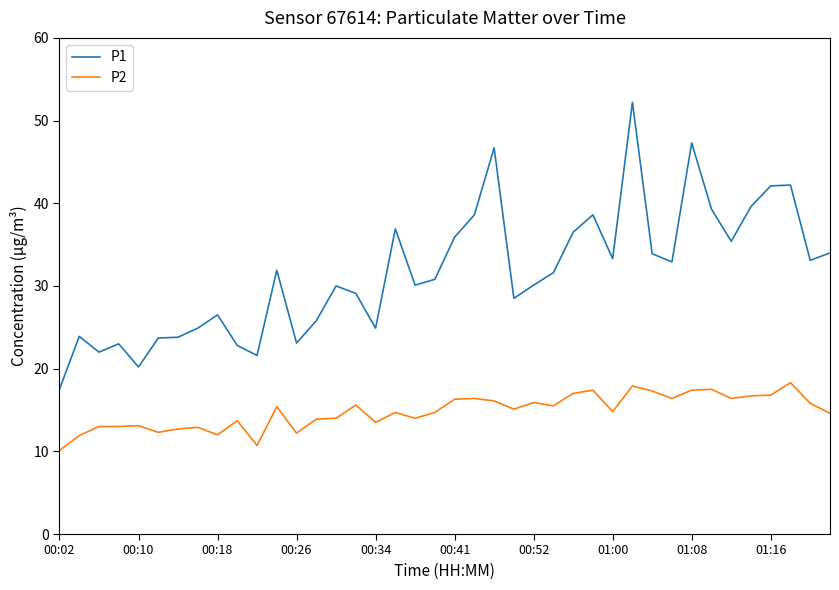

True or false: P2 and P1 intersect in this chart.

False